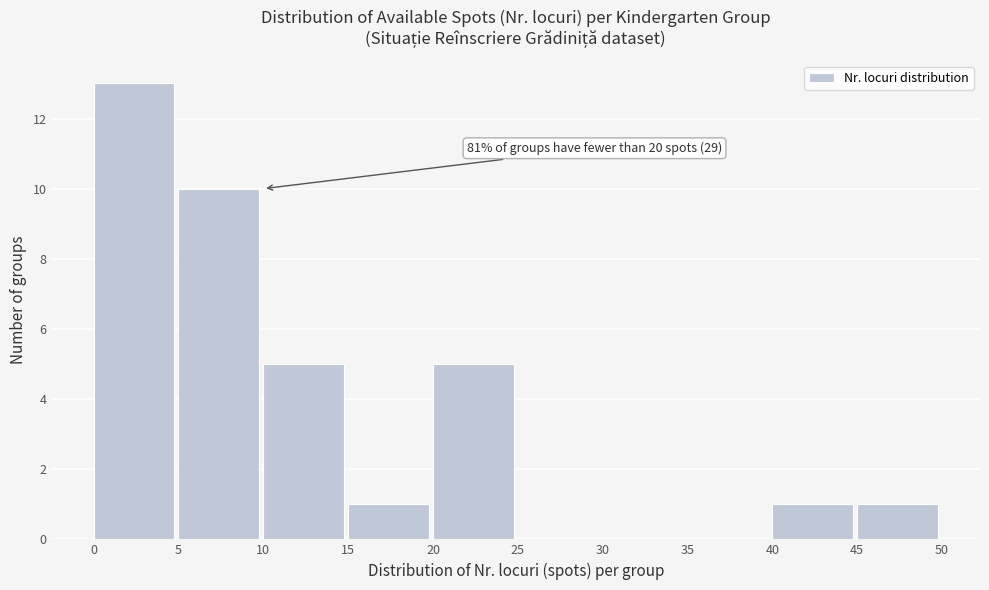

Over which range of the x-axis is the bar tallest?

0 to 5